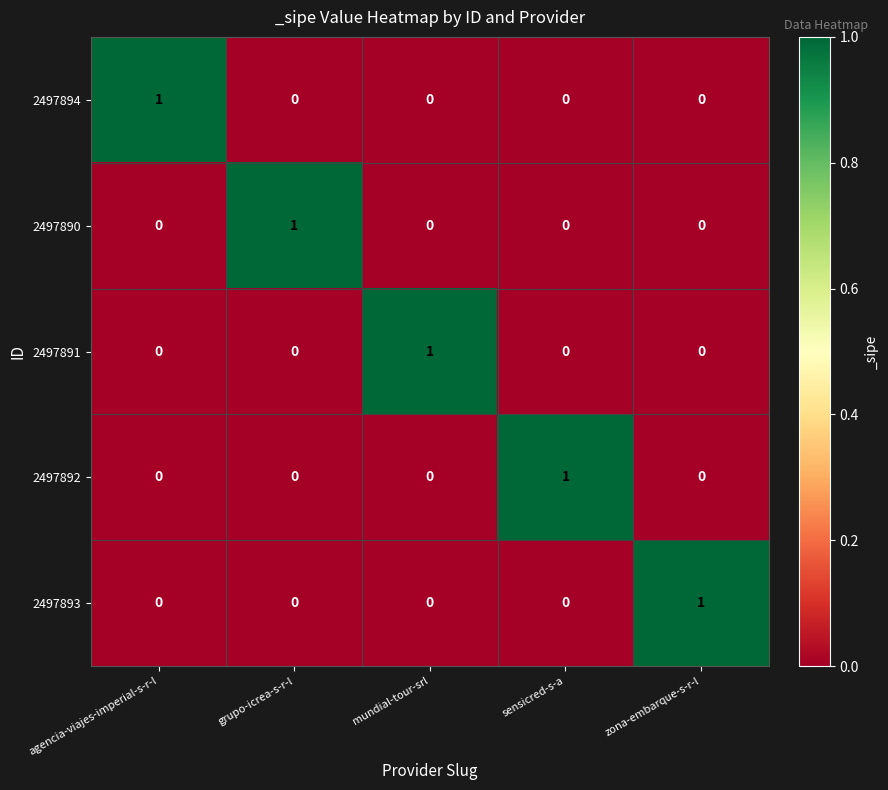

Reading left to right, what are all the values shown in this chart?

2497894: agencia-viajes-imperial-s-r-l=1	grupo-icrea-s-r-l=0	mundial-tour-srl=0	sensicred-s-a=0	zona-embarque-s-r-l=0
2497890: agencia-viajes-imperial-s-r-l=0	grupo-icrea-s-r-l=1	mundial-tour-srl=0	sensicred-s-a=0	zona-embarque-s-r-l=0
2497891: agencia-viajes-imperial-s-r-l=0	grupo-icrea-s-r-l=0	mundial-tour-srl=1	sensicred-s-a=0	zona-embarque-s-r-l=0
2497892: agencia-viajes-imperial-s-r-l=0	grupo-icrea-s-r-l=0	mundial-tour-srl=0	sensicred-s-a=1	zona-embarque-s-r-l=0
2497893: agencia-viajes-imperial-s-r-l=0	grupo-icrea-s-r-l=0	mundial-tour-srl=0	sensicred-s-a=0	zona-embarque-s-r-l=1